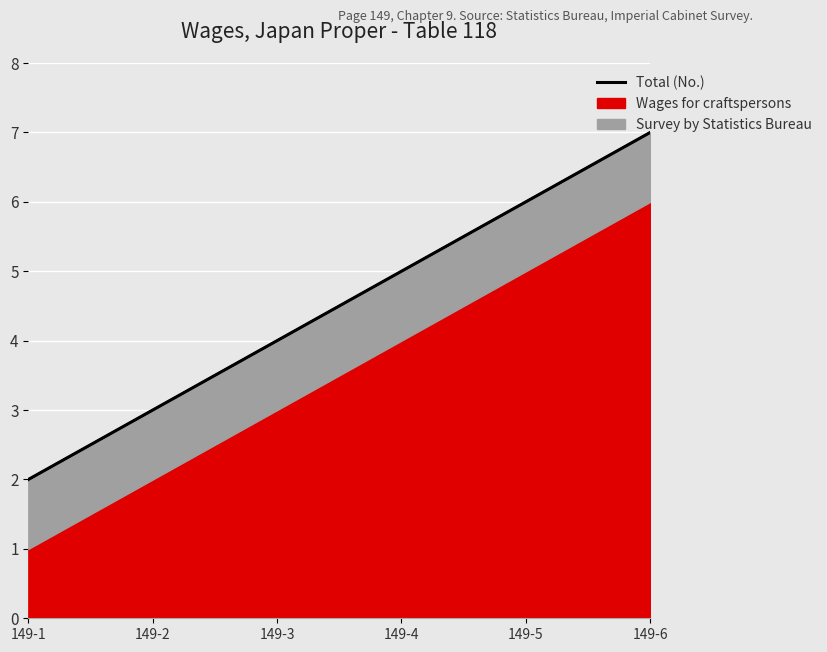

Reading left to right, what are all the values shown in this chart?

2	3	4	5	6	7